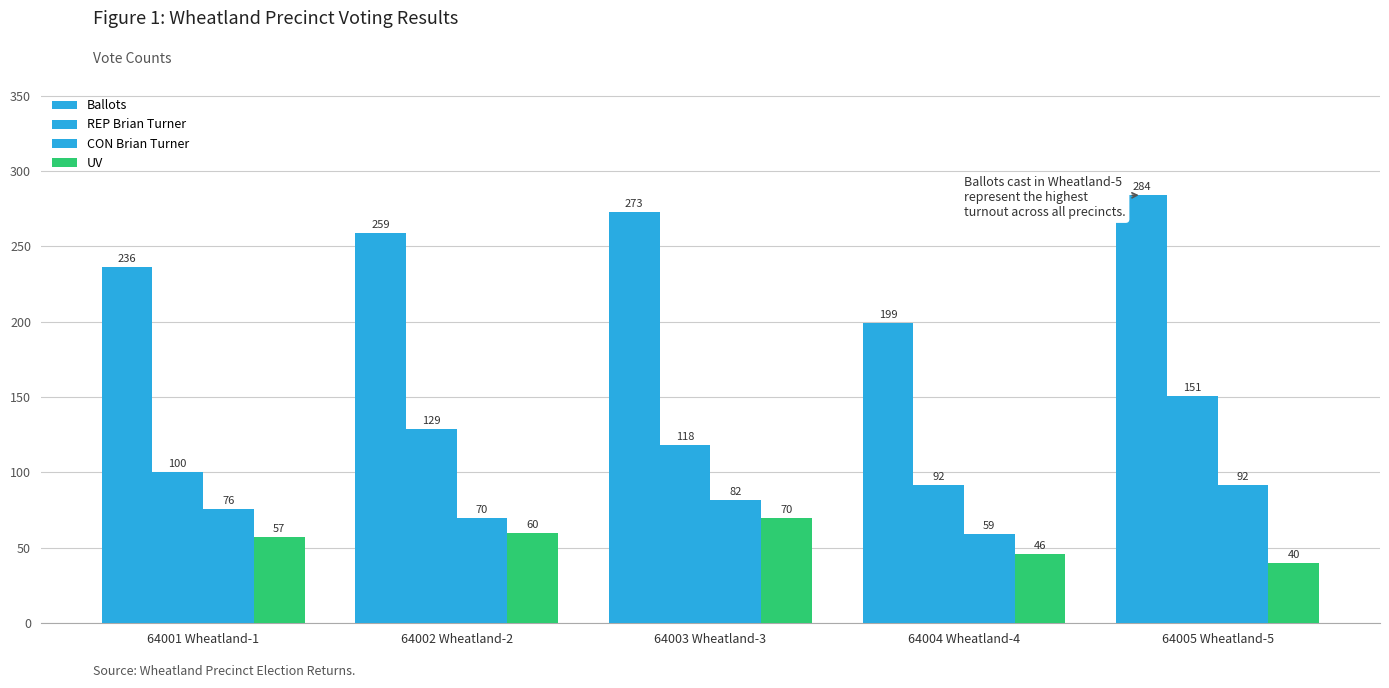

At which category does the chart reach its peak across all series?

64005 Wheatland-5